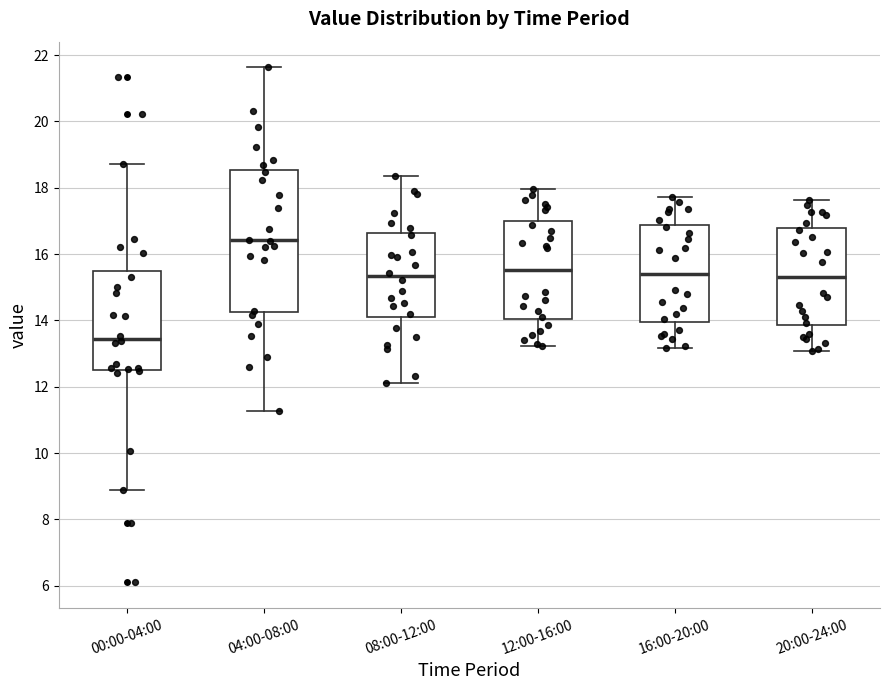

Which box is the tallest, from its lower edge to its upper edge?

04:00-08:00